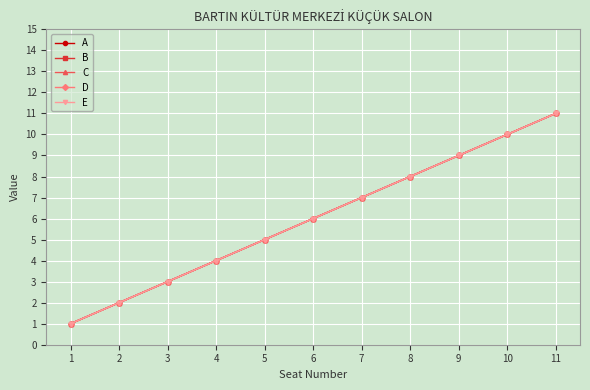

Which series has the widest spread of values?

A